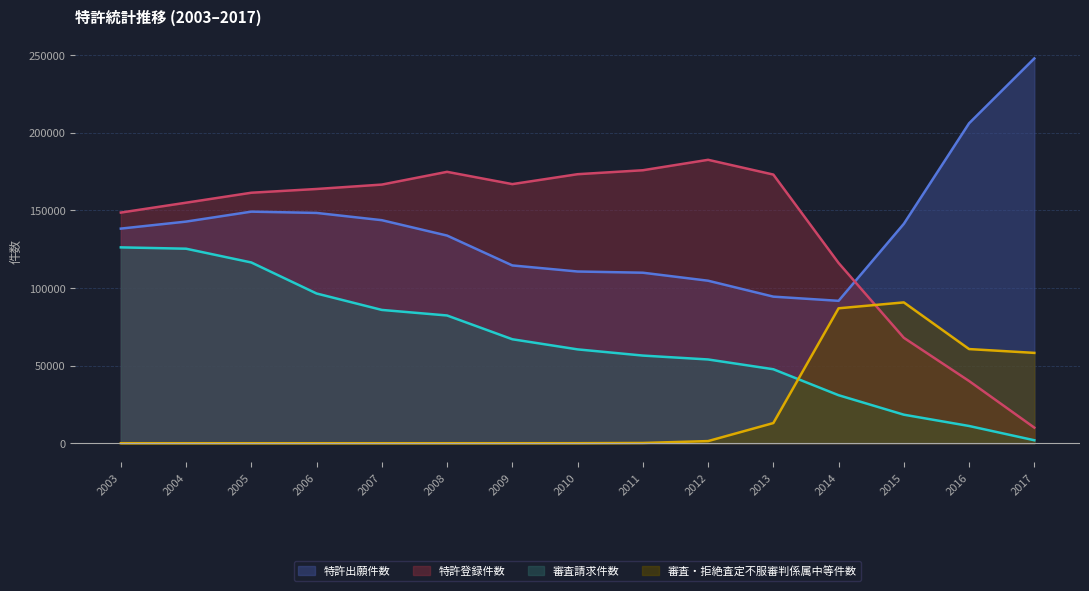

Reading left to right, transcribe all the data shown in this chart.

特許登録件数: 2003=148587	2004=154942	2005=161363	2006=163773	2007=166612	2008=174824	2009=166916	2010=173299	2011=175842	2012=182571	2013=173064	2014=116116	2015=67914	2016=40073	2017=10049
審査請求件数: 2003=126165	2004=125307	2005=116433	2006=96448	2007=85871	2008=82290	2009=66979	2010=60456	2011=56466	2012=53956	2013=47658	2014=30934	2015=18382	2016=11103	2017=1916
特許出願件数: 2003=138256	2004=142767	2005=149177	2006=148348	2007=143675	2008=133763	2009=114528	2010=110617	2011=109841	2012=104683	2013=94430	2014=91725	2015=141330	2016=206092	2017=247871
審査・拒絶査定不服審判係属中等件数: 2003=0	2004=1	2005=1	2006=0	2007=2	2008=2	2009=6	2010=25	2011=163	2012=1379	2013=12986	2014=86913	2015=90719	2016=60654	2017=58192